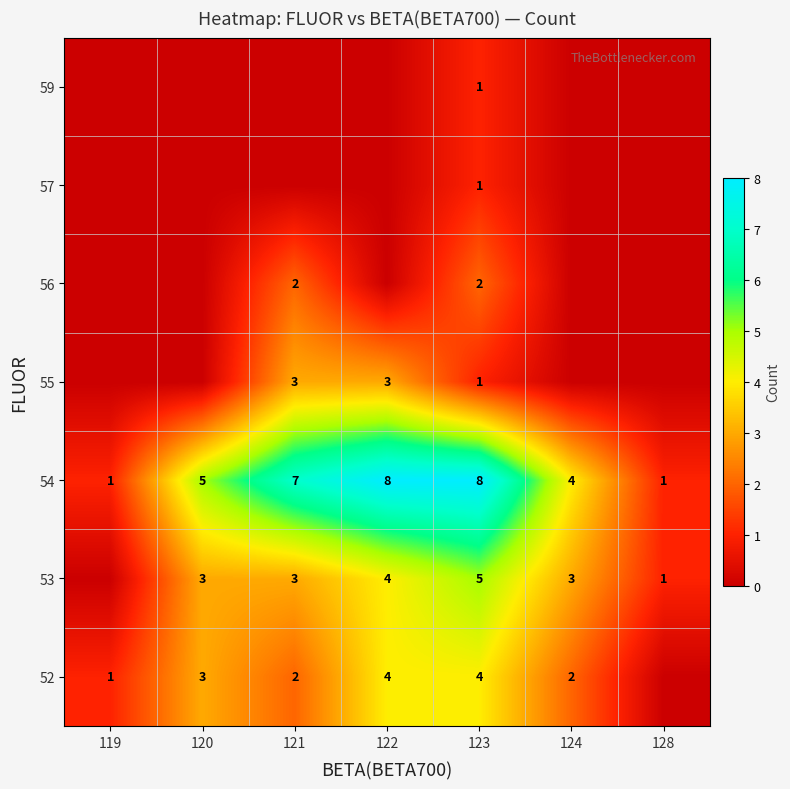

True or false: 53 has a value of 4 at 121.

False